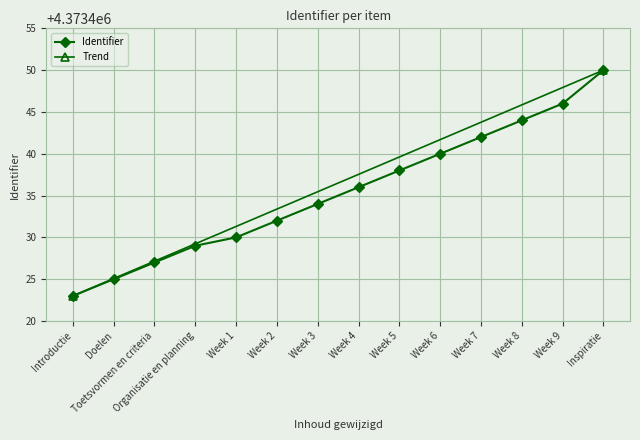

Approximately how many times larger is the value at Doelen compared to Week 3?

1.0